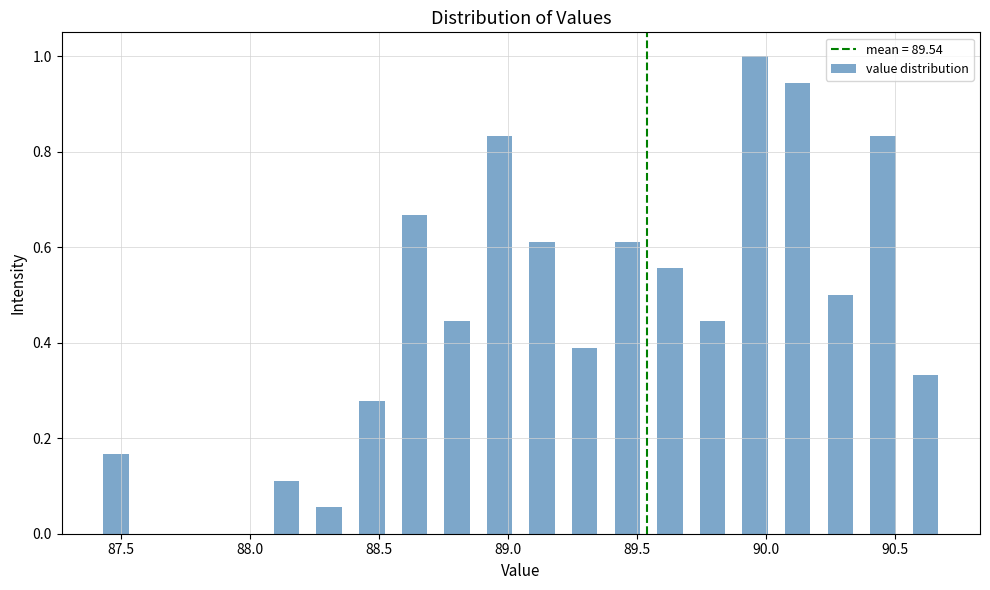

Around what value on the x-axis is the tallest bar? Give the approximate position of its centre, as read against the axis.

89.95